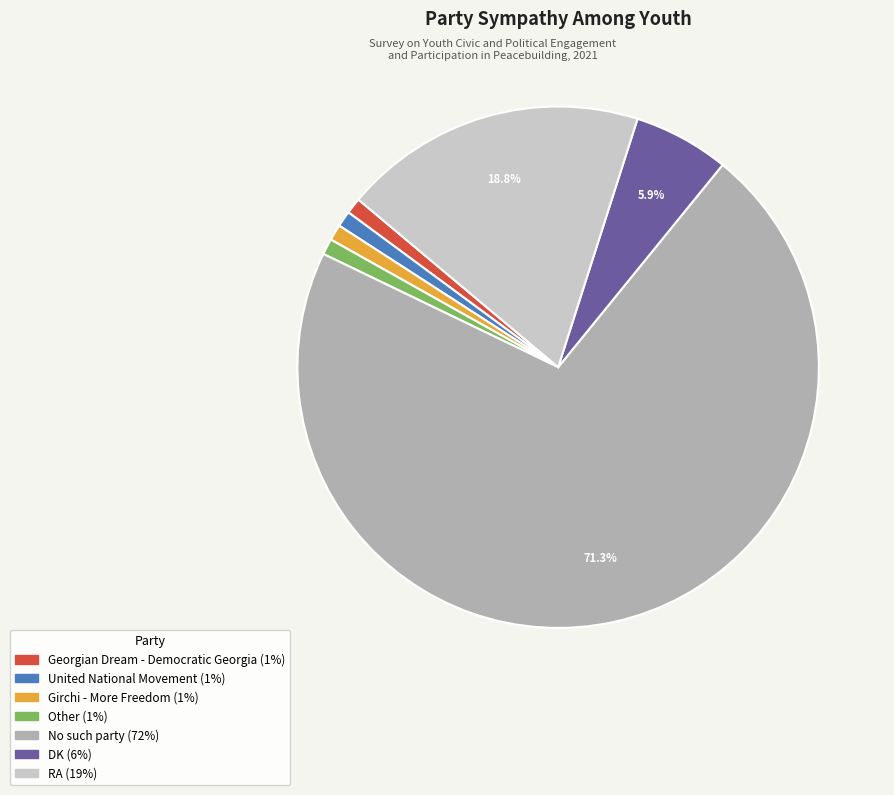

Is there a majority slice in this chart?

Yes